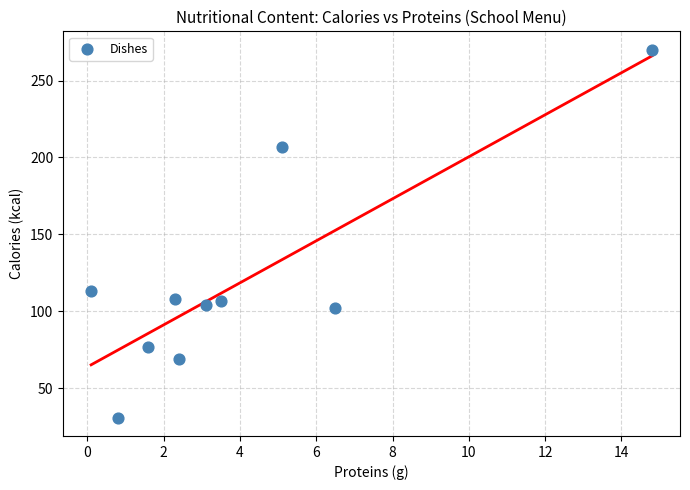

What is the average Y value?

119